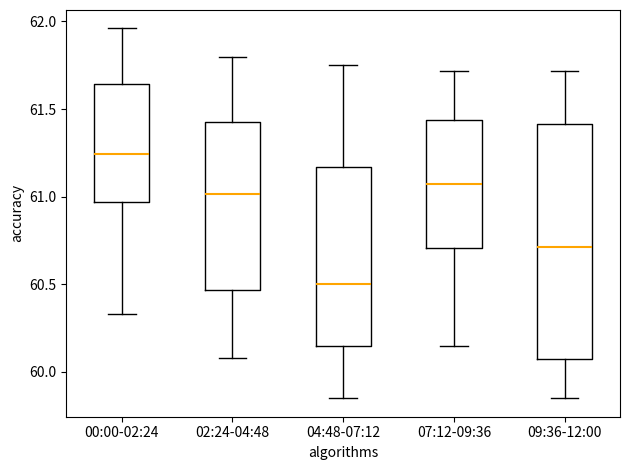

Where does the median line of the box for 00:00-02:24 sit on the y-axis? The values are not printed on the chart, so give them approximately, as read against the axis.

61.25